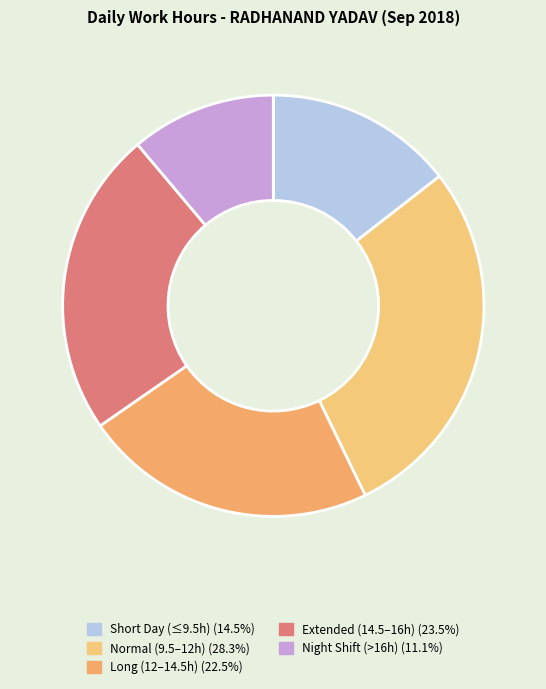

How many slices are in this pie chart?

5